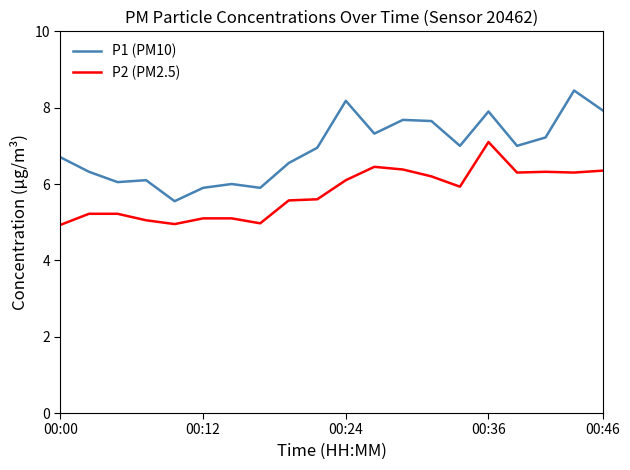

True or false: P2 (PM2.5) and P1 (PM10) cross at least once.

False